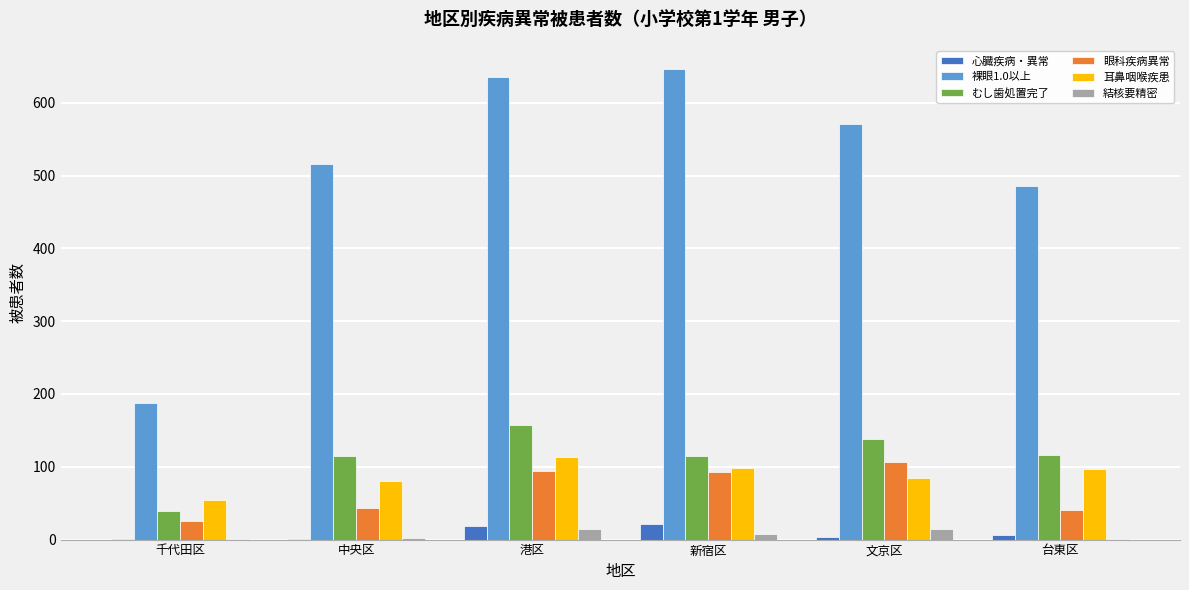

At which label does 結核要精密 first exceed 7?

港区